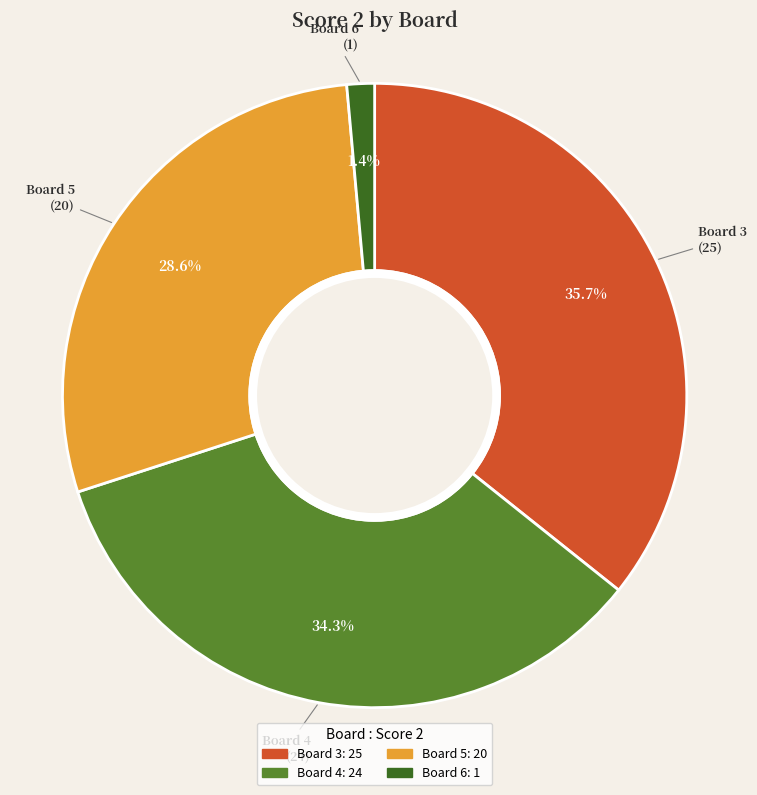

Does any single category account for the majority?

No